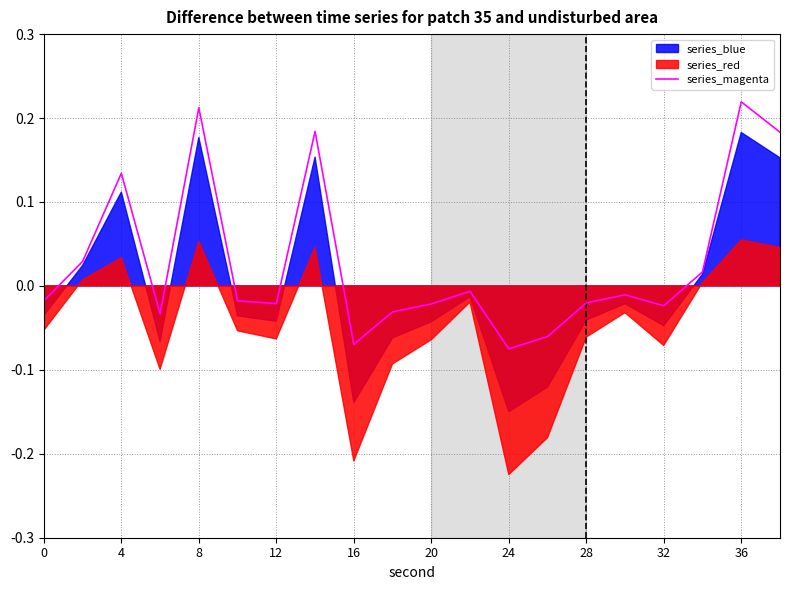

What is the difference between the maximum and minimum values?

0.3